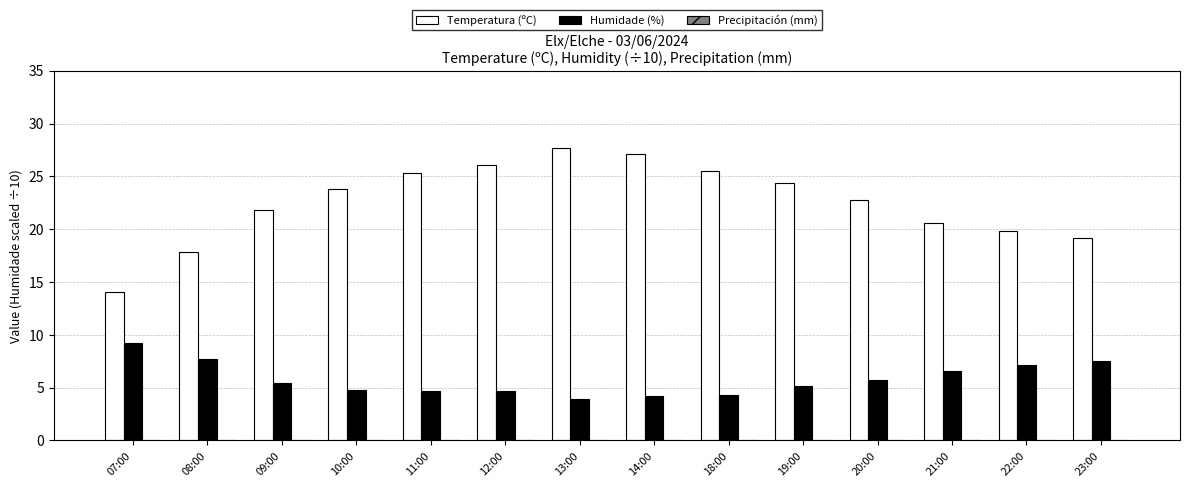

What is the lowest value of the Humidade (%) series?

3.9